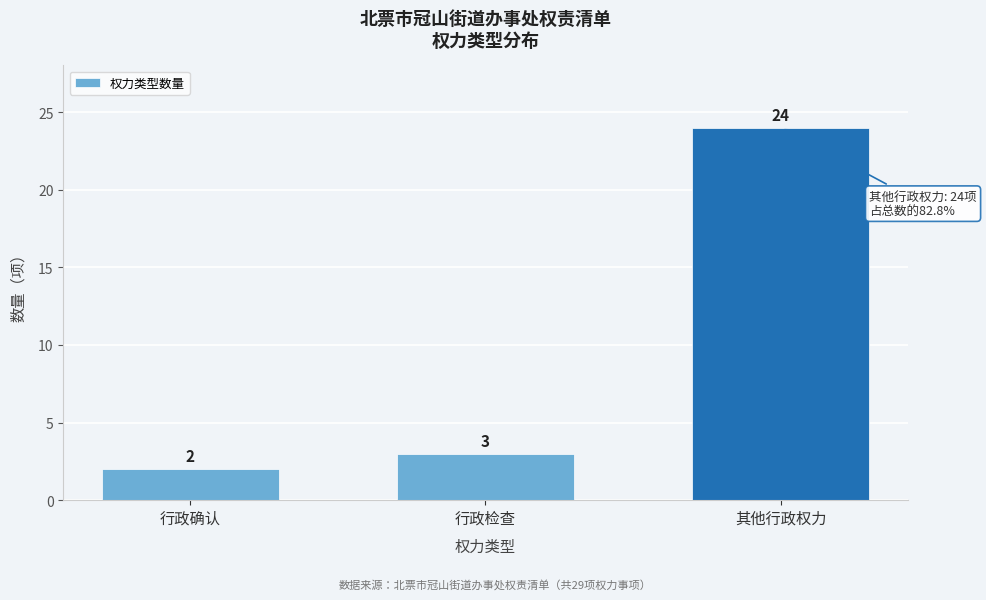

Reading left to right, transcribe all the data shown in this chart.

行政确认=2	行政检查=3	其他行政权力=24